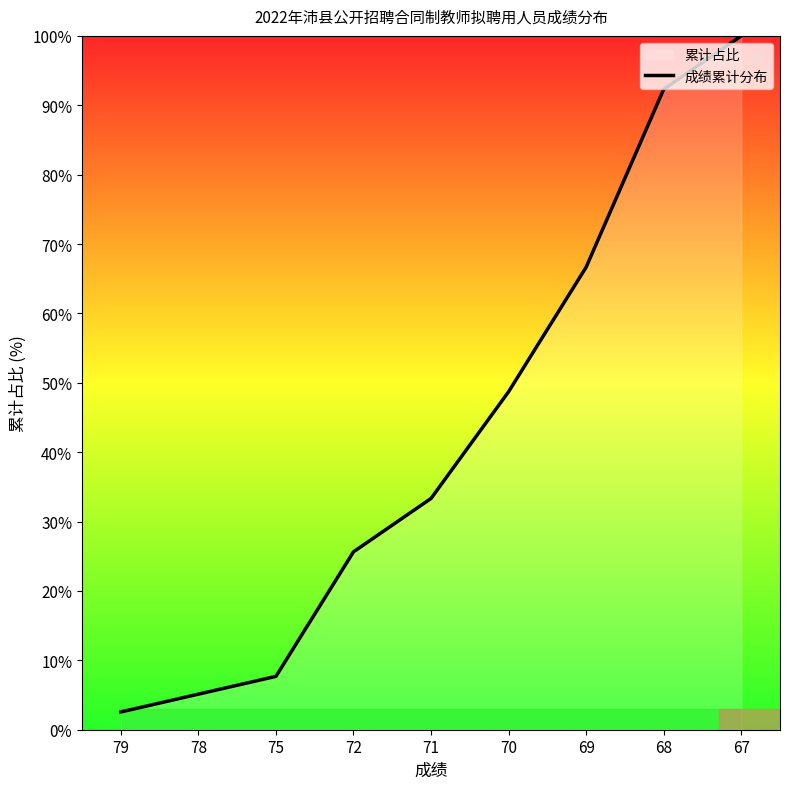

What is the ratio of the value at 67 to the value at 79?

39.0